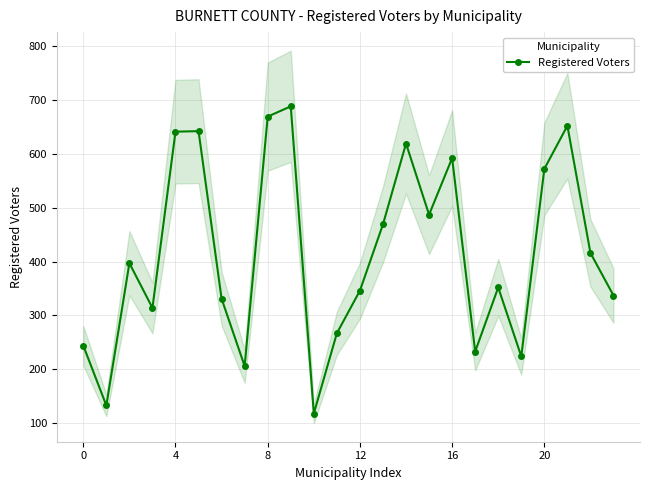

Is it true that Registered Voters equals 925 at 20?

False